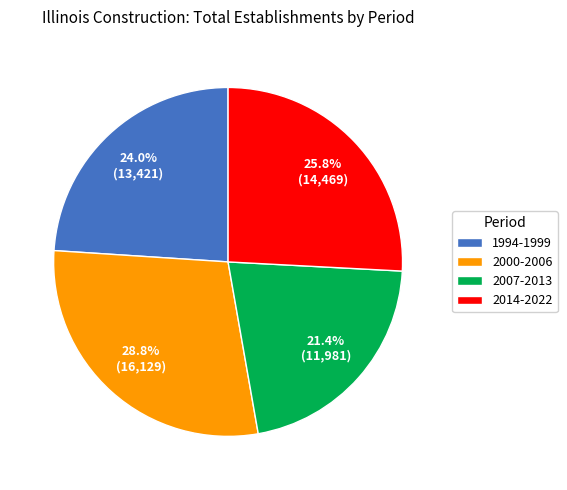

Which slice is the smallest?

2007-2013